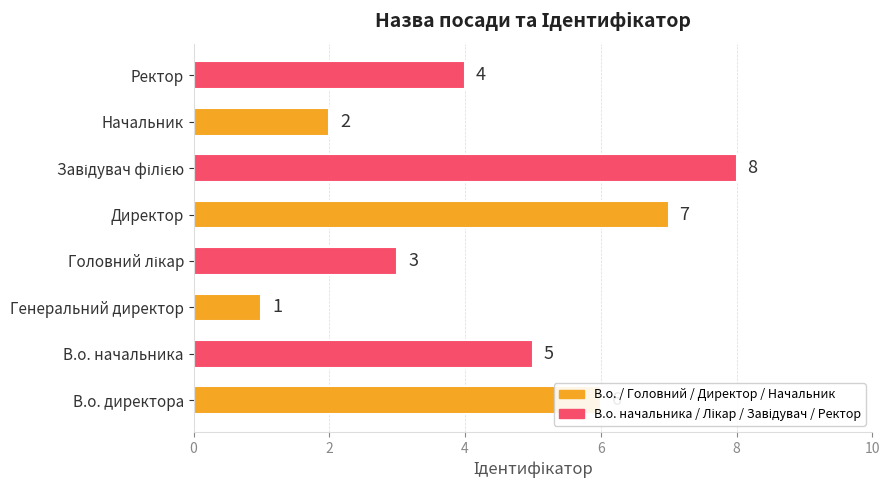

Which has a higher value, Начальник or Директор?

Директор